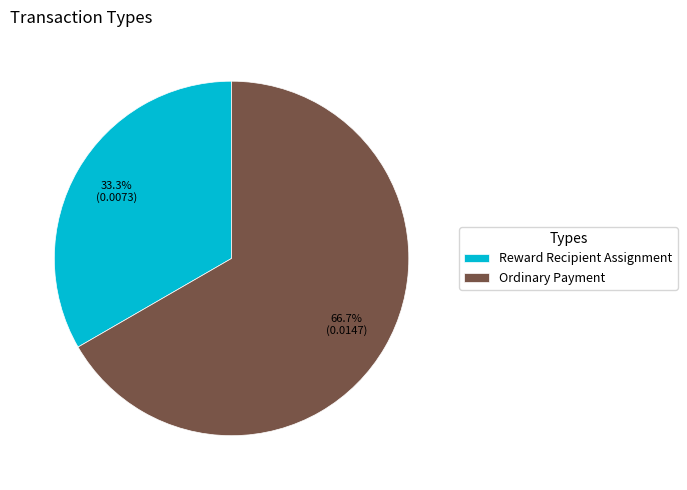

To the nearest percent, what percentage of the pie is Reward Recipient Assignment?

33%